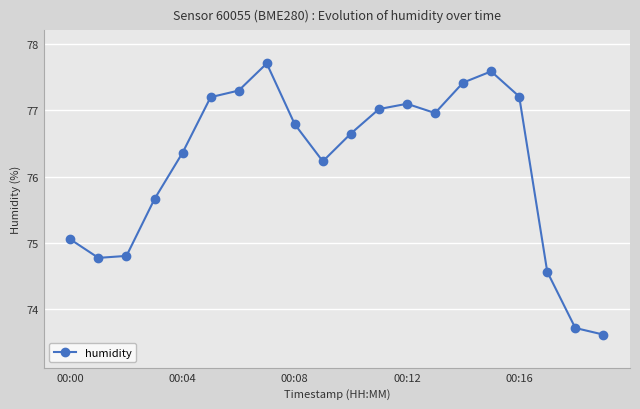

What is the greatest value displayed?

77.7